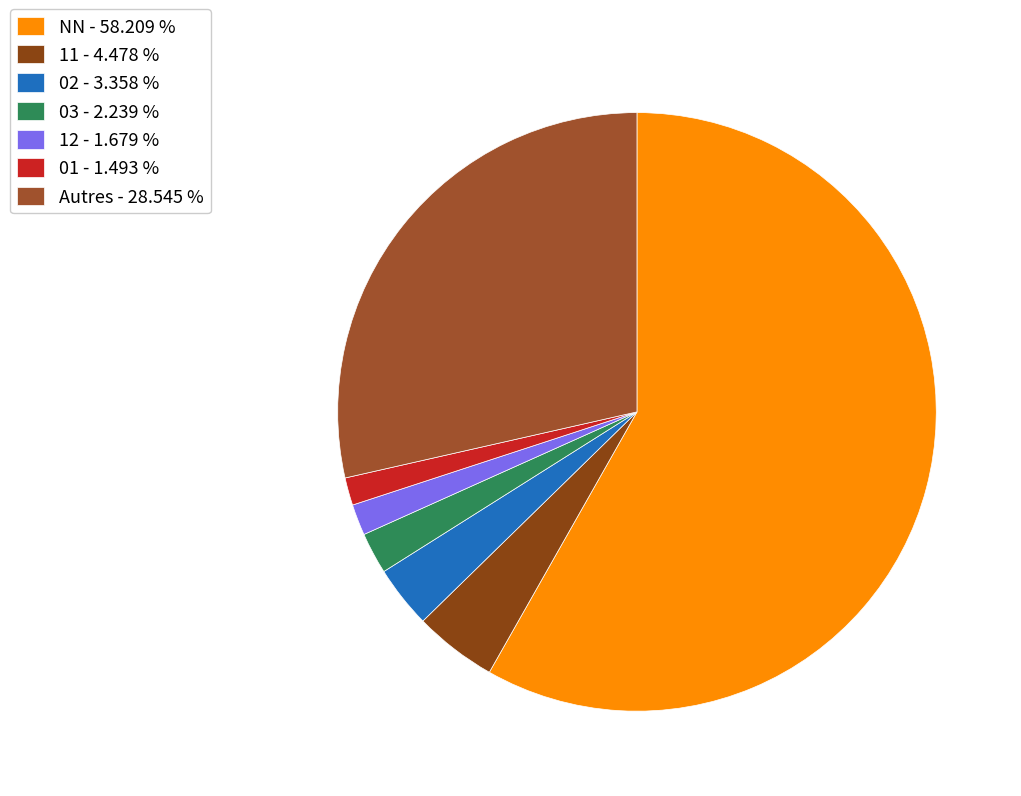

What is the largest slice in the pie chart?

NN - 58.209 %